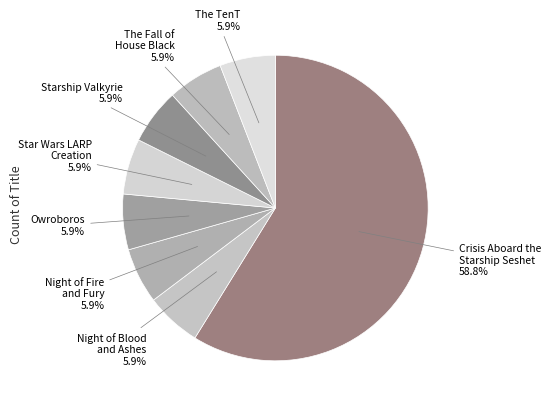

Count the number of slices in the pie.

8